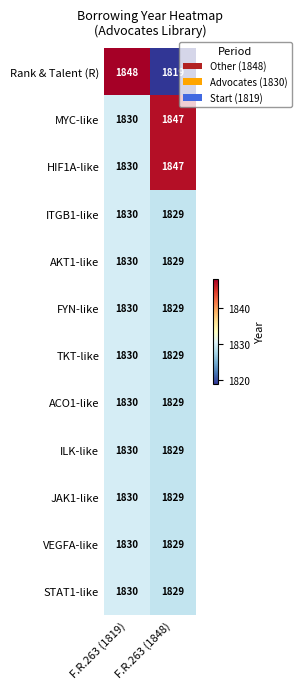

What is the spread (max minus min) of values at F.R.263 (1848)?

28